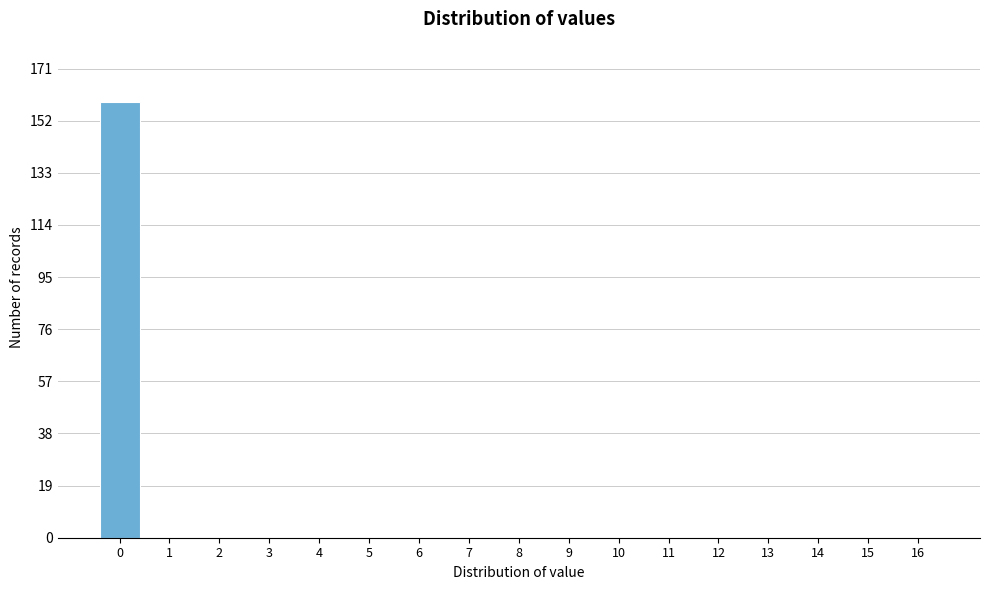

Reading left to right, transcribe all the data shown in this chart.

0=159	1=0	2=0	3=0	4=0	5=0	6=0	7=0	8=0	9=0	10=0	11=0	12=0	13=0	14=0	15=0	16=0